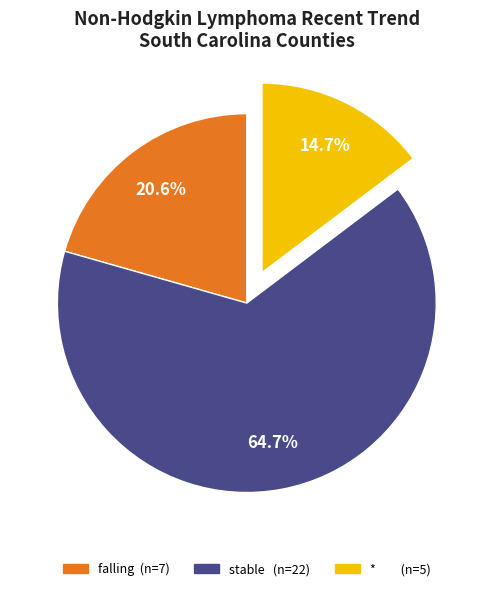

To the nearest percent, what is the difference between the largest and smallest slice percentages?

50%